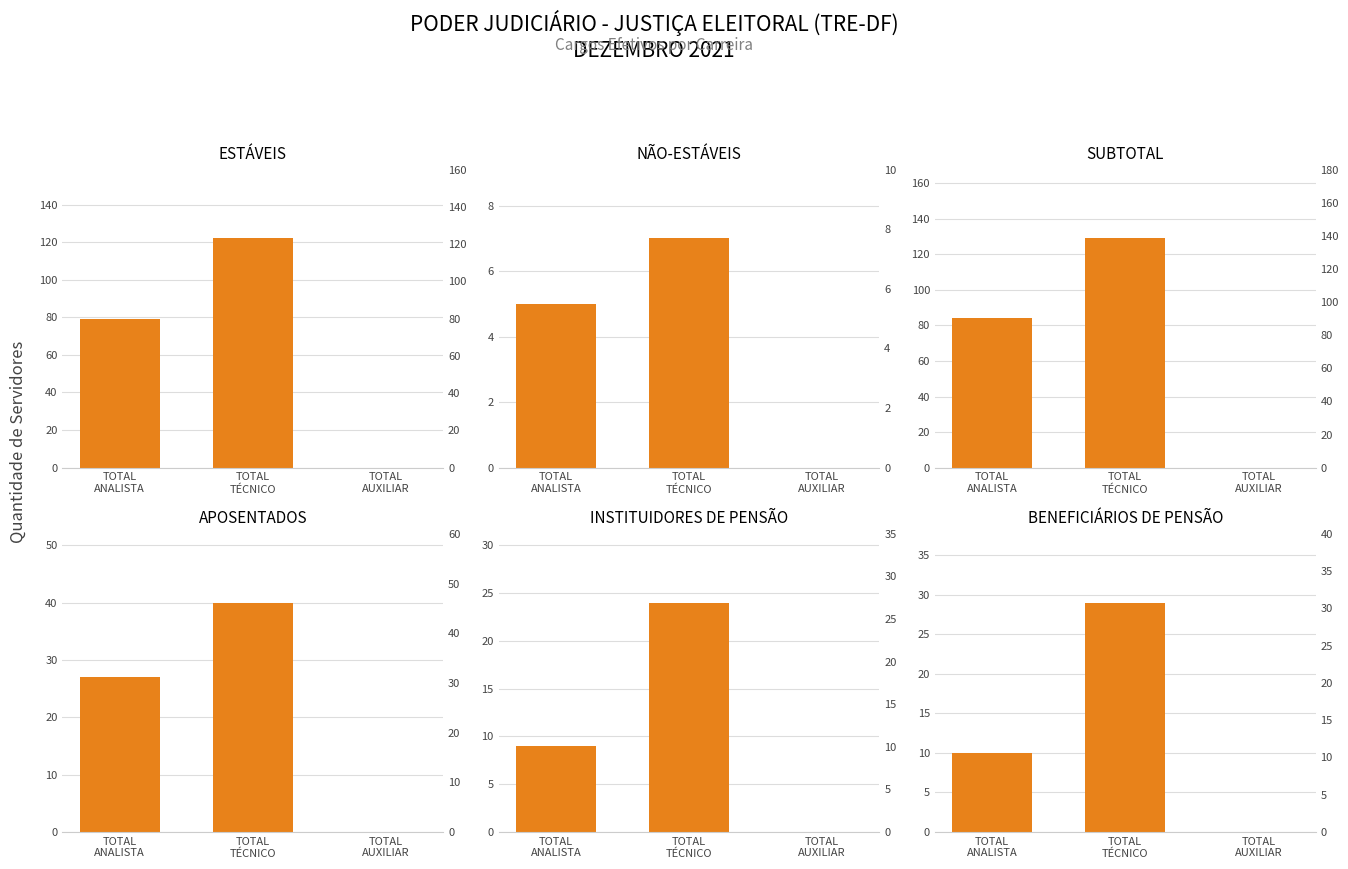

Are the bars grouped side by side (vs. stacked)?

Yes